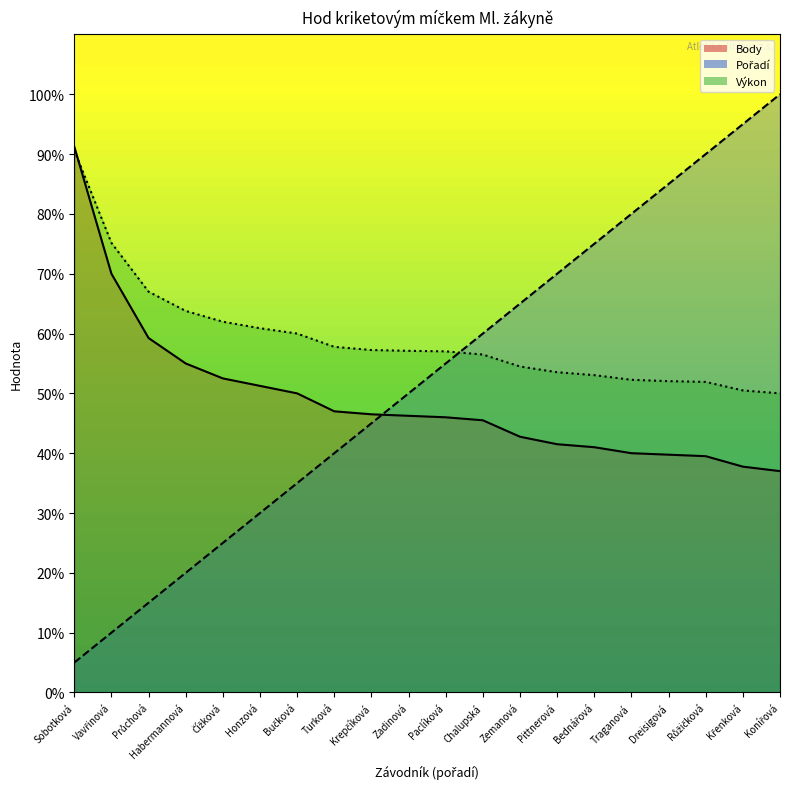

What is the sum of all Pořadí values?

1050.0